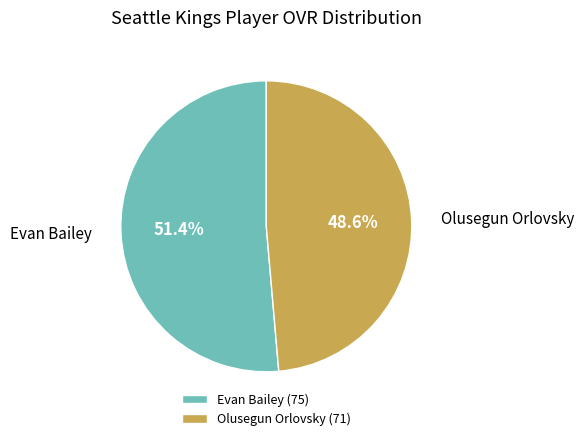

Which slice is the largest?

Evan Bailey